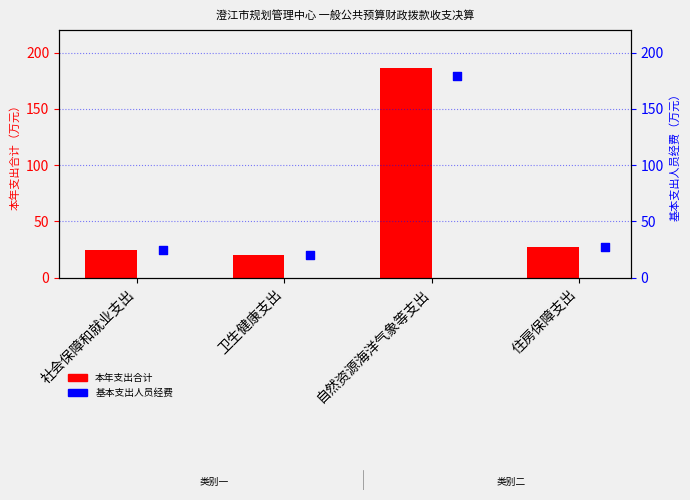

What is the total value across all series at 卫生健康支出?

40.0